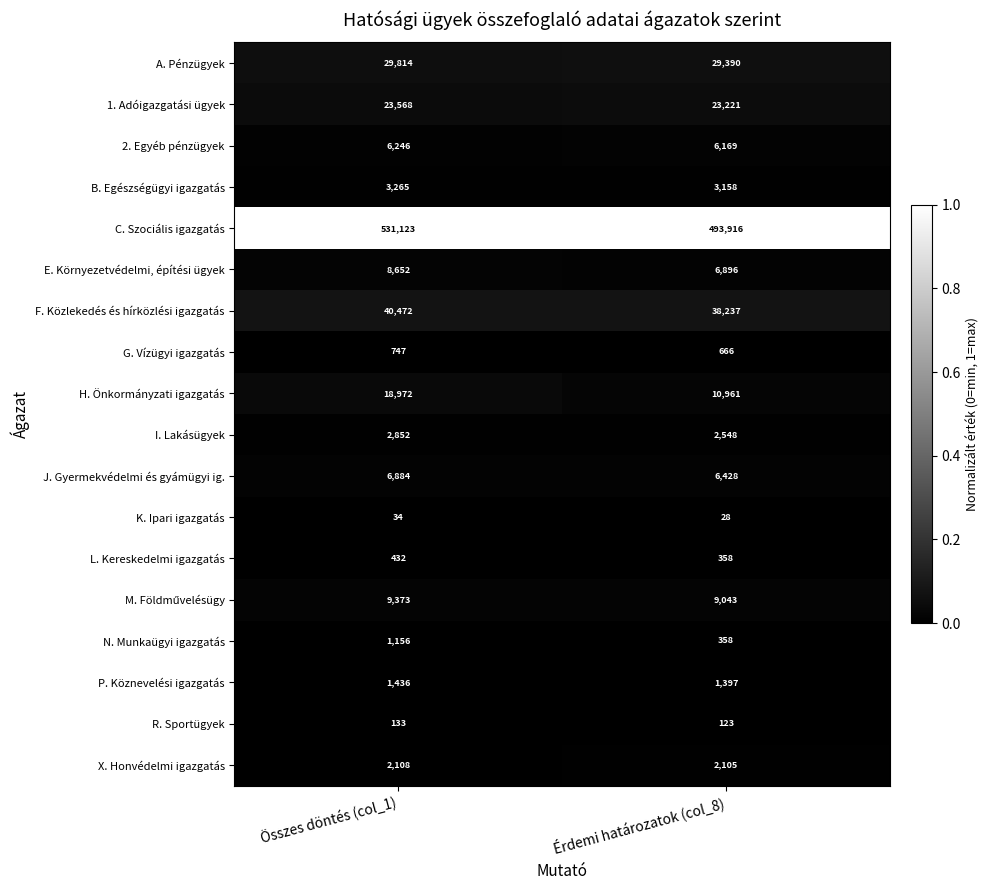

What is the difference between the maximum and minimum values in the K. Ipari igazgatás series?

6